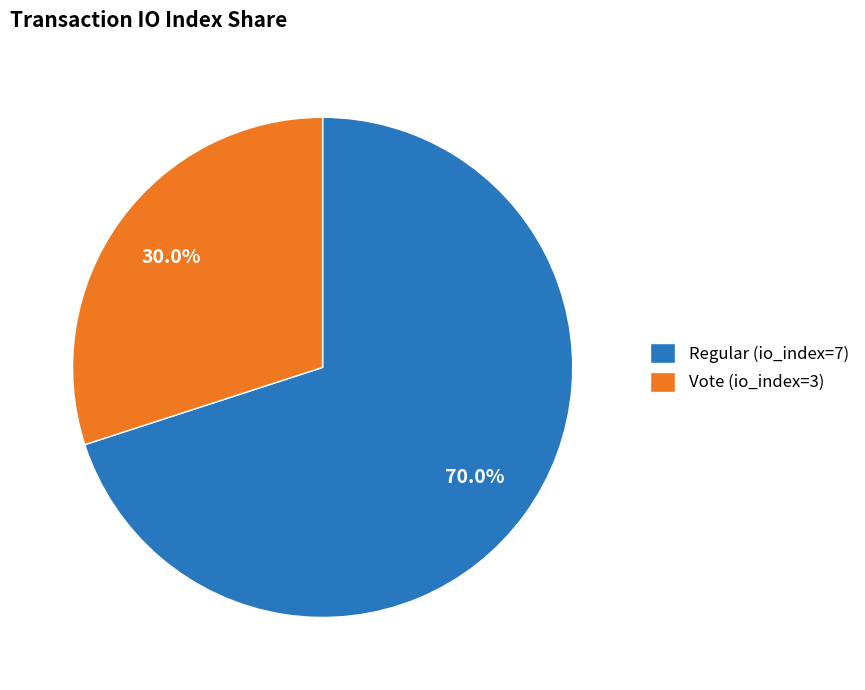

What is the ratio of the value at Vote (io_index=3) to the value at Regular (io_index=7)?

0.4